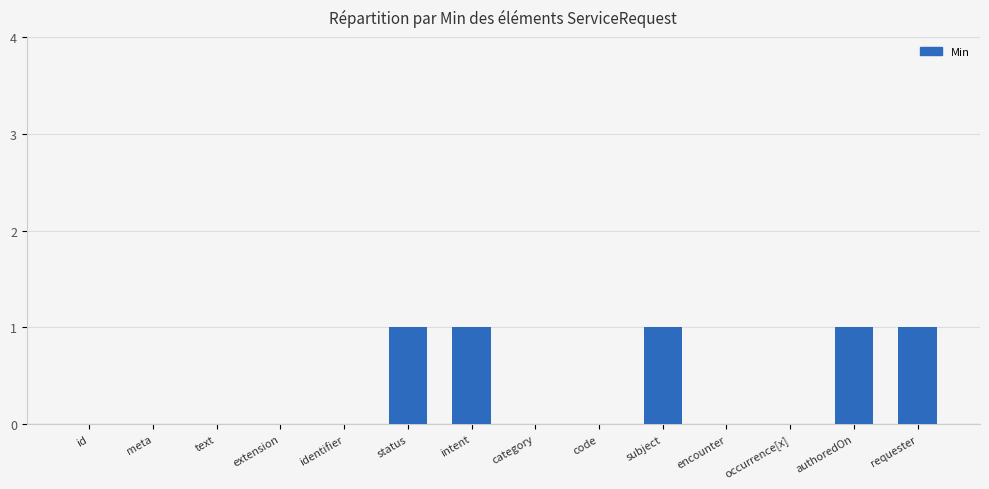

Reading right to left, list all the values displayed in this chart.

1	1	0	0	1	0	0	1	1	0	0	0	0	0